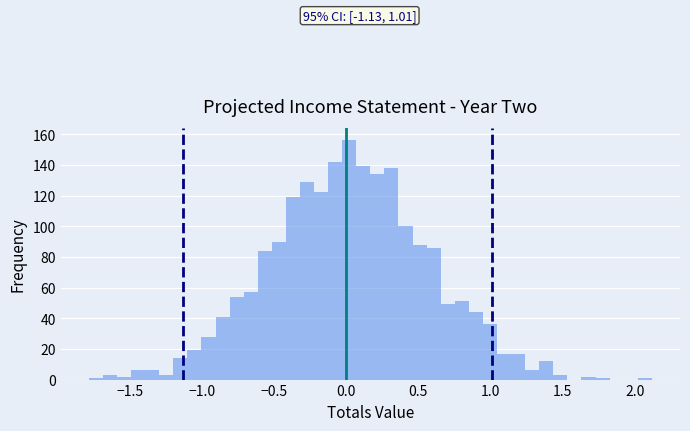

Around what value on the x-axis is the tallest bar? Give the approximate position of its centre, as read against the axis.

0.00